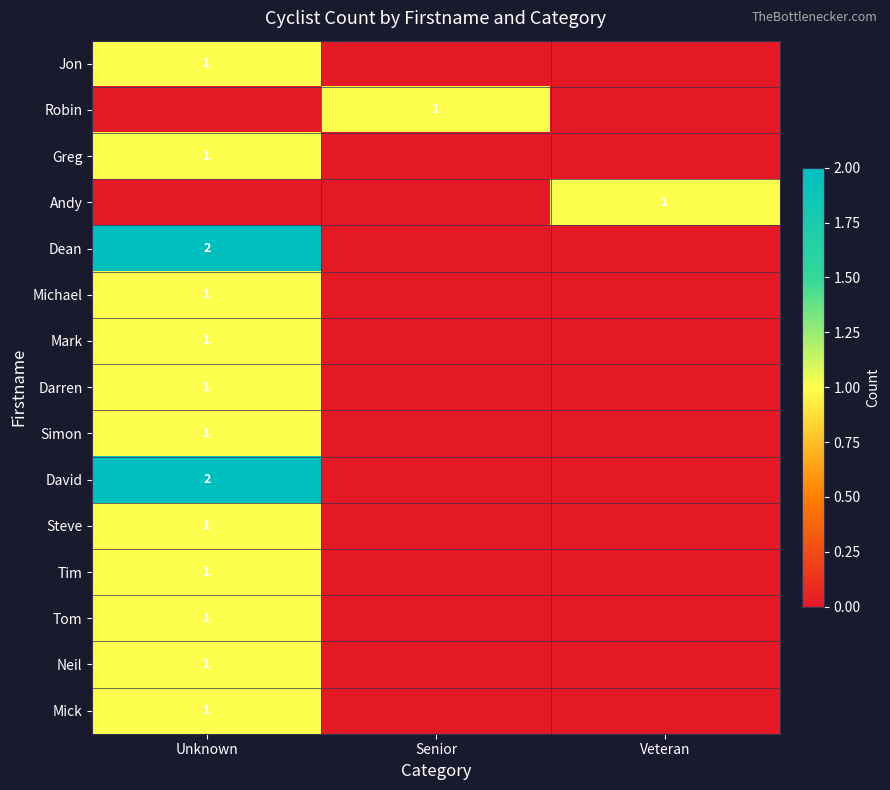

The value of Andy at Veteran is 2. True or false?

False